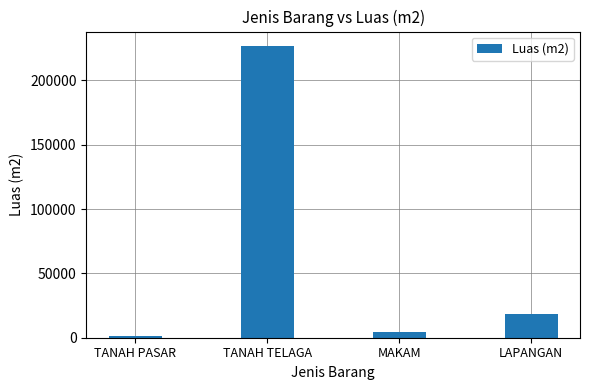

List the labels in order of value, smallest first.

TANAH PASAR, MAKAM, LAPANGAN, TANAH TELAGA